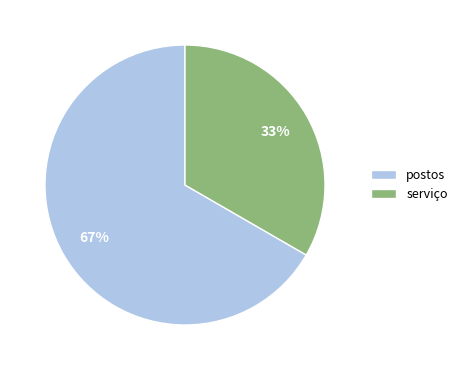

To the nearest percent, what portion does postos represent?

67%